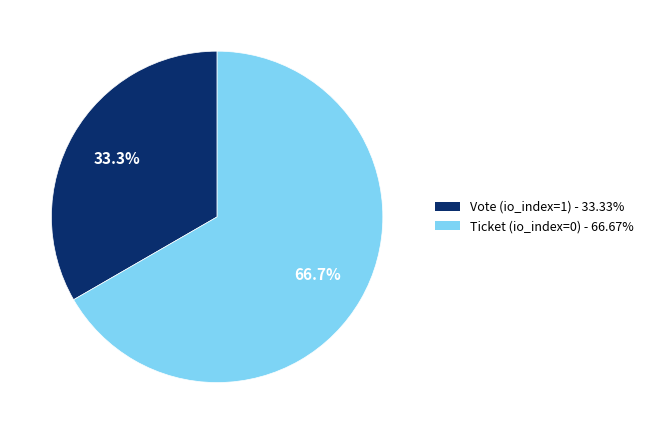

Is there any slice that represents more than half of the pie?

Yes